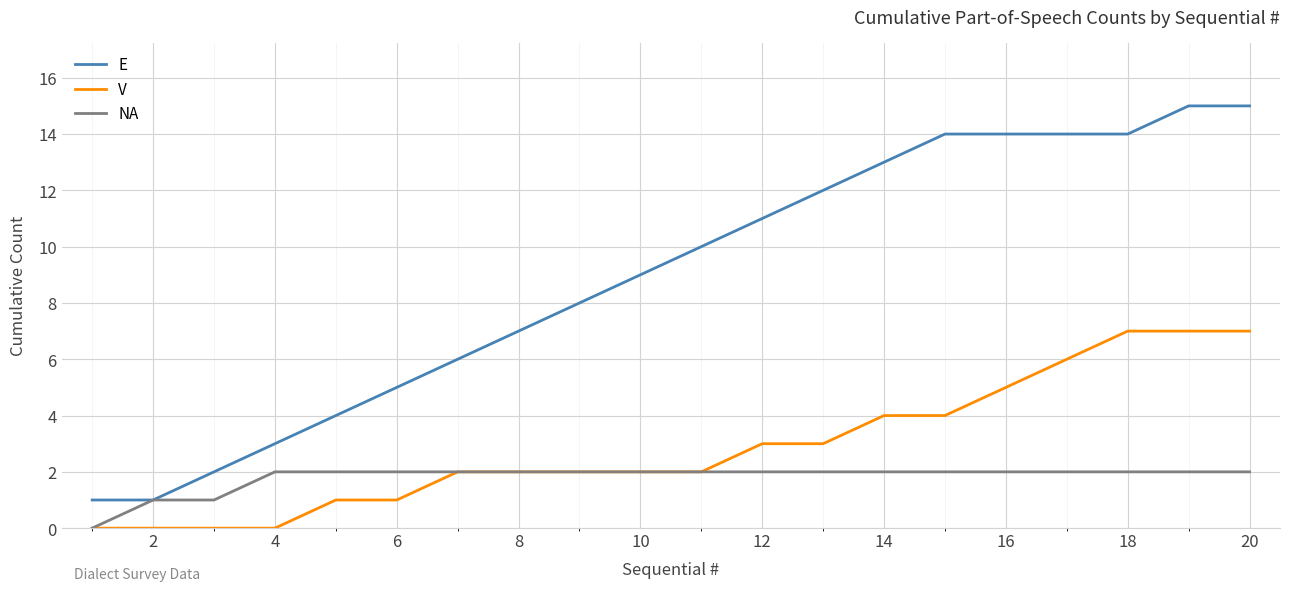

True or false: V and E intersect in this chart.

False